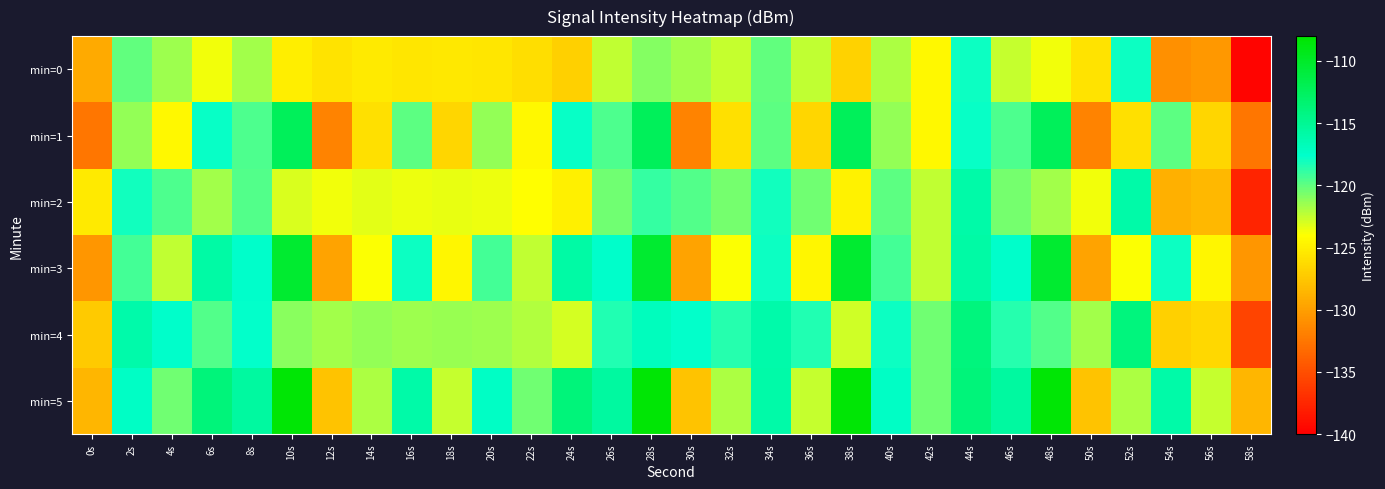

Reading left to right, transcribe all the data shown in this chart.

min=0: 0s=-129.3	2s=-120.1	4s=-121.6	6s=-123.6	8s=-121.7	10s=-125.0	12s=-125.7	14s=-125.3	16s=-125.6	18s=-125.5	20s=-125.5	22s=-126.1	24s=-126.9	26s=-122.4	28s=-121.0	30s=-121.7	32s=-122.6	34s=-120.0	36s=-122.5	38s=-126.8	40s=-122.0	42s=-124.5	44s=-117.9	46s=-122.5	48s=-123.7	50s=-125.7	52s=-117.9	54s=-130.9	56s=-130.4	58s=-139.7
min=1: 0s=-132.6	2s=-121.4	4s=-124.5	6s=-117.8	8s=-119.6	10s=-112.3	12s=-131.7	14s=-126.0	16s=-120.0	18s=-126.6	20s=-121.4	22s=-124.5	24s=-117.8	26s=-119.6	28s=-112.3	30s=-131.7	32s=-126.0	34s=-120.0	36s=-126.6	38s=-112.3	40s=-121.4	42s=-124.5	44s=-117.8	46s=-119.6	48s=-112.3	50s=-131.7	52s=-126.0	54s=-120.0	56s=-126.6	58s=-132.6
min=2: 0s=-125.3	2s=-118.1	4s=-119.6	6s=-121.6	8s=-119.7	10s=-123.0	12s=-123.7	14s=-123.3	16s=-123.6	18s=-123.5	20s=-123.5	22s=-124.1	24s=-124.9	26s=-120.4	28s=-119.0	30s=-119.7	32s=-120.6	34s=-118.0	36s=-120.5	38s=-124.8	40s=-120.0	42s=-122.5	44s=-115.9	46s=-120.5	48s=-121.7	50s=-123.7	52s=-115.9	54s=-128.9	56s=-128.4	58s=-137.7
min=3: 0s=-130.6	2s=-119.4	4s=-122.5	6s=-115.8	8s=-117.6	10s=-110.3	12s=-129.7	14s=-124.0	16s=-118.0	18s=-124.6	20s=-119.4	22s=-122.5	24s=-115.8	26s=-117.6	28s=-110.3	30s=-129.7	32s=-124.0	34s=-118.0	36s=-124.6	38s=-110.3	40s=-119.4	42s=-122.5	44s=-115.8	46s=-117.6	48s=-110.3	50s=-129.7	52s=-124.0	54s=-118.0	56s=-124.6	58s=-130.6
min=4: 0s=-127.3	2s=-116.1	4s=-117.6	6s=-119.6	8s=-117.7	10s=-121.0	12s=-121.7	14s=-121.3	16s=-121.6	18s=-121.5	20s=-121.5	22s=-122.1	24s=-122.9	26s=-118.4	28s=-117.0	30s=-117.7	32s=-118.6	34s=-116.0	36s=-118.5	38s=-122.8	40s=-118.0	42s=-120.5	44s=-113.9	46s=-118.5	48s=-119.7	50s=-121.7	52s=-113.9	54s=-126.9	56s=-126.4	58s=-135.7
min=5: 0s=-128.6	2s=-117.4	4s=-120.5	6s=-113.8	8s=-115.6	10s=-108.3	12s=-127.7	14s=-122.0	16s=-116.0	18s=-122.6	20s=-117.4	22s=-120.5	24s=-113.8	26s=-115.6	28s=-108.3	30s=-127.7	32s=-122.0	34s=-116.0	36s=-122.6	38s=-108.3	40s=-117.4	42s=-120.5	44s=-113.8	46s=-115.6	48s=-108.3	50s=-127.7	52s=-122.0	54s=-116.0	56s=-122.6	58s=-128.6